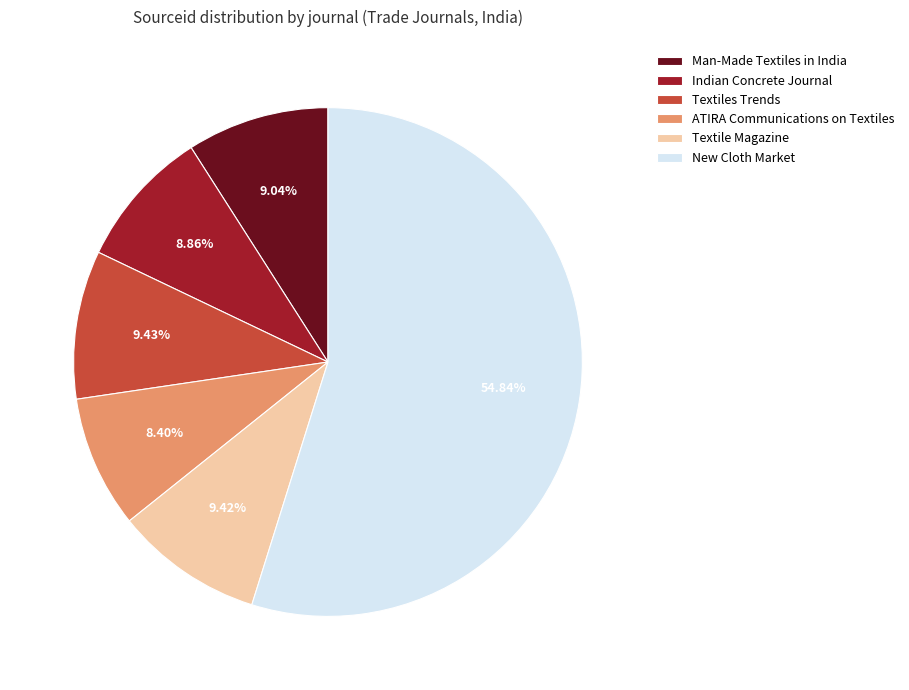

How many slices are in this pie chart?

6